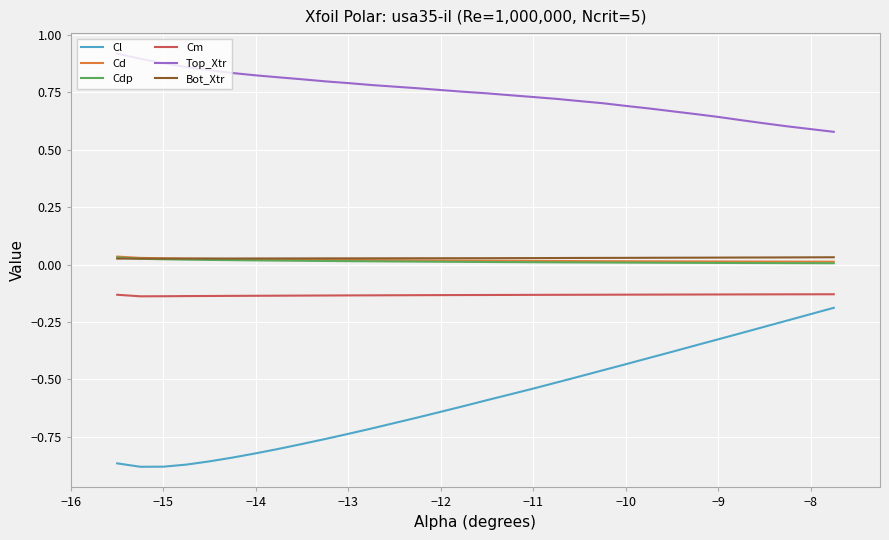

Which series has the widest spread of values?

Cl